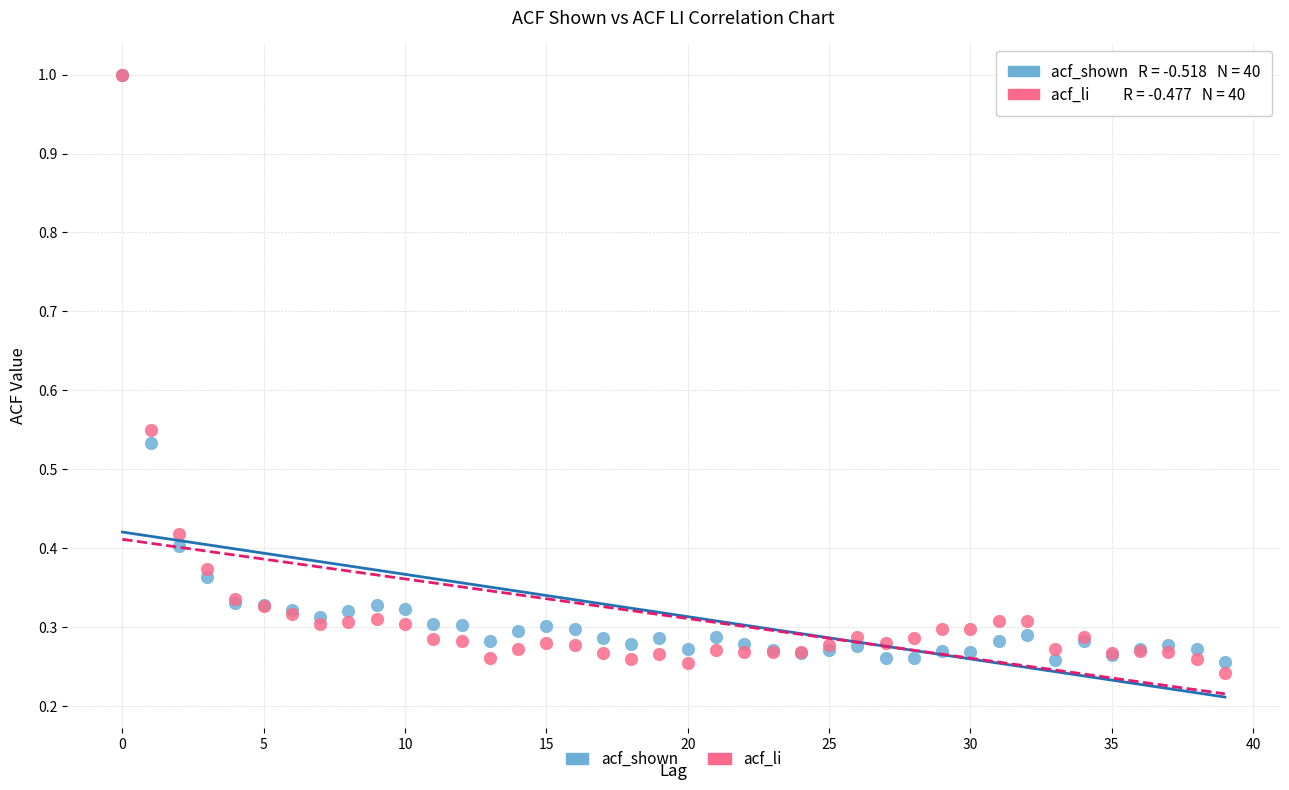

Which series contains the lowest Y value?

acf_li